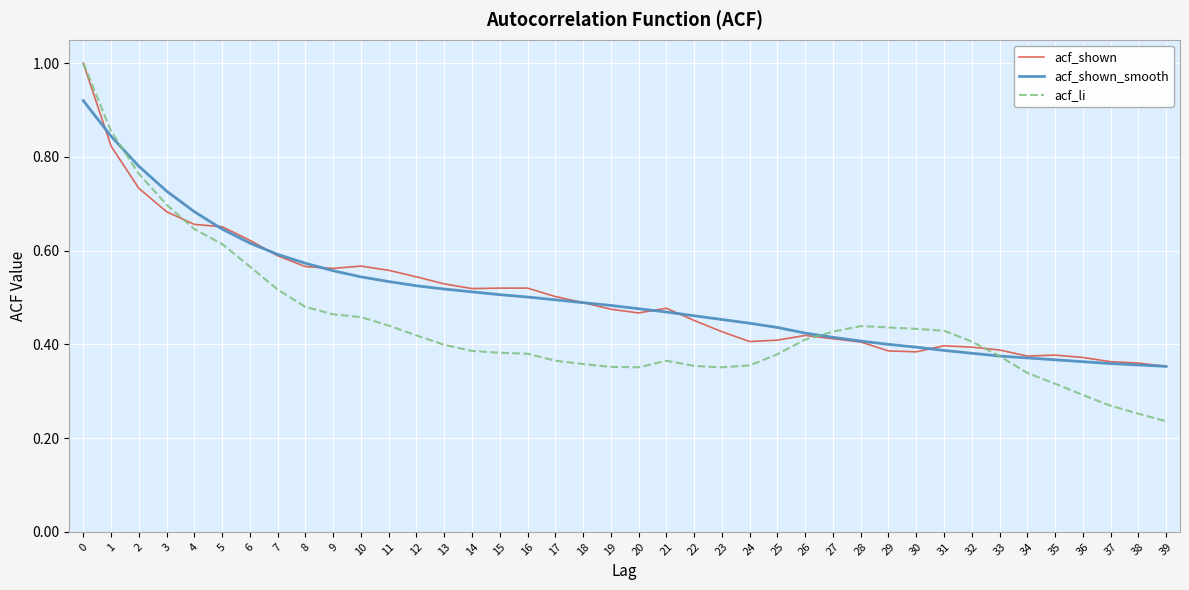

Between 3 and 14, which series saw the biggest shift?

acf_li